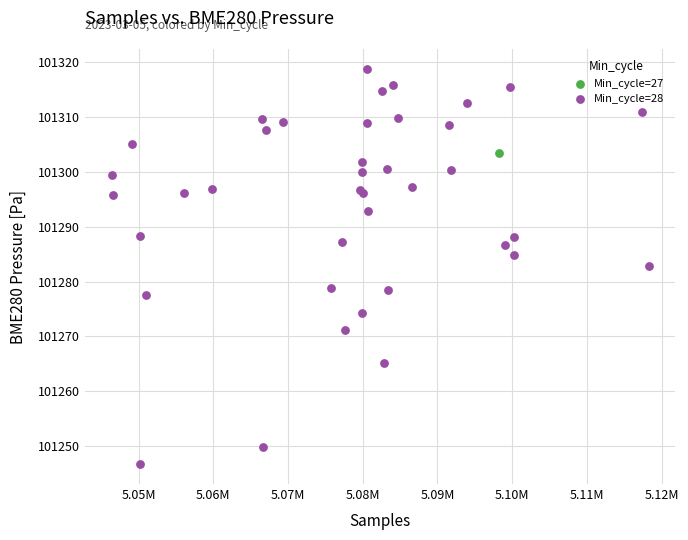

What are all the series names shown in the legend?

Min_cycle=27, Min_cycle=28